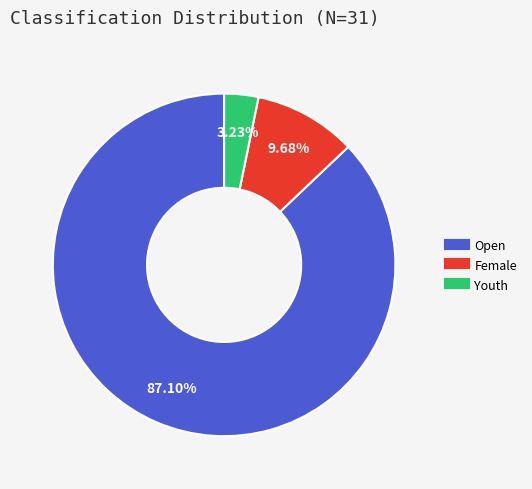

Is there any slice that represents more than half of the pie?

Yes